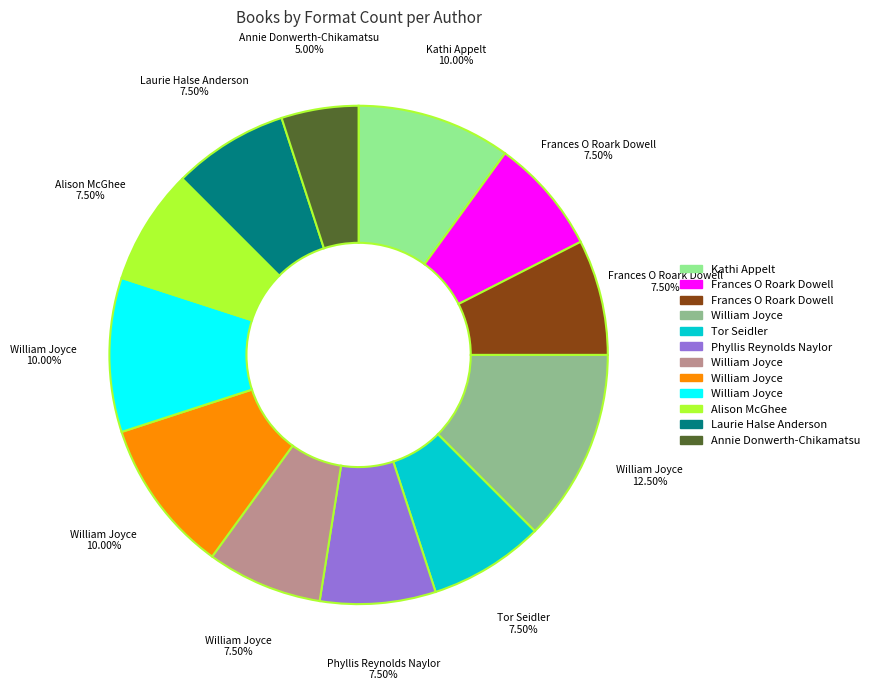

Is there a majority slice in this chart?

No